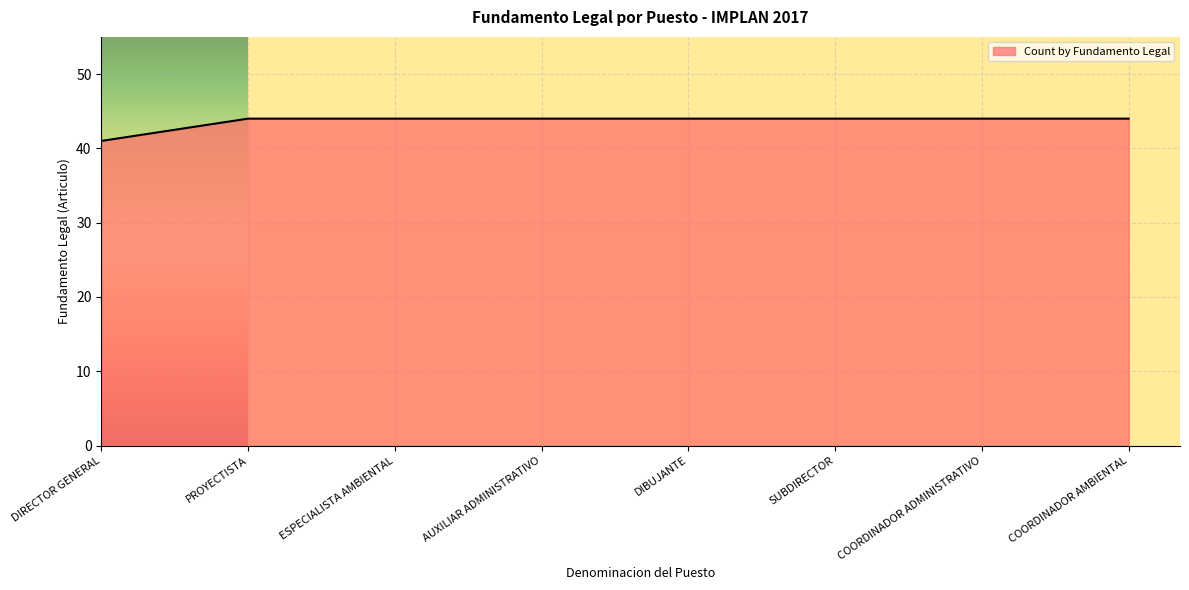

Is it true that the value at SUBDIRECTOR is 44?

True